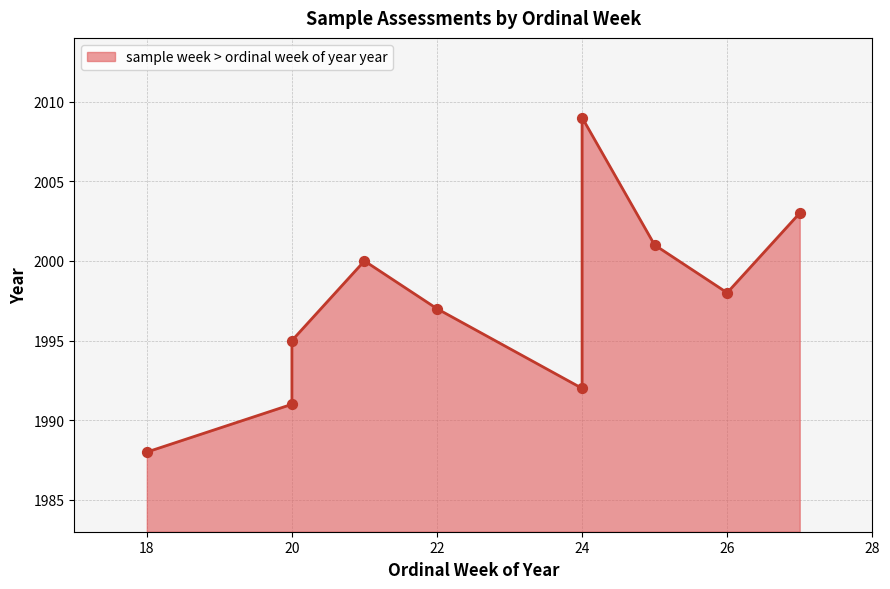

Which has a higher value, 25 or 18?

25